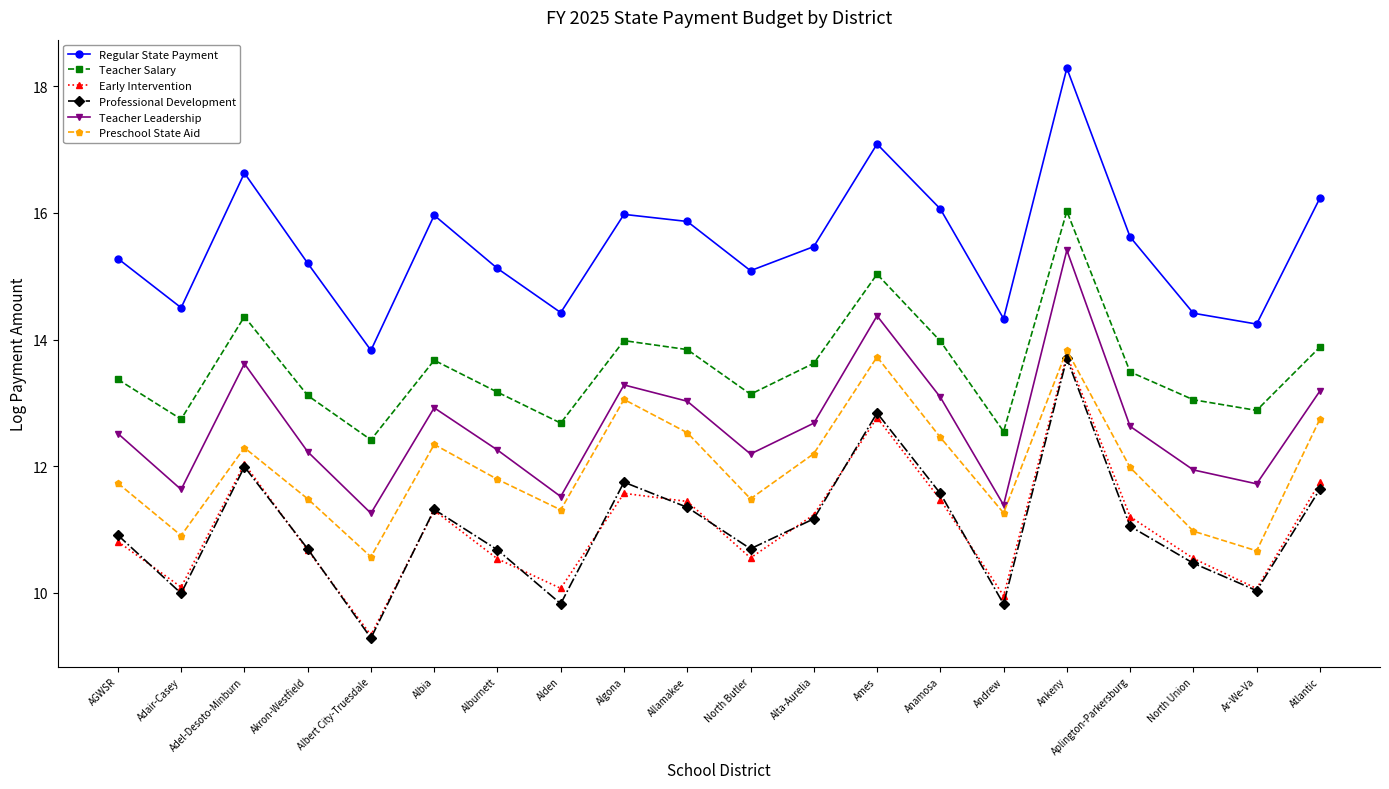

How many lines are shown in the chart?

6